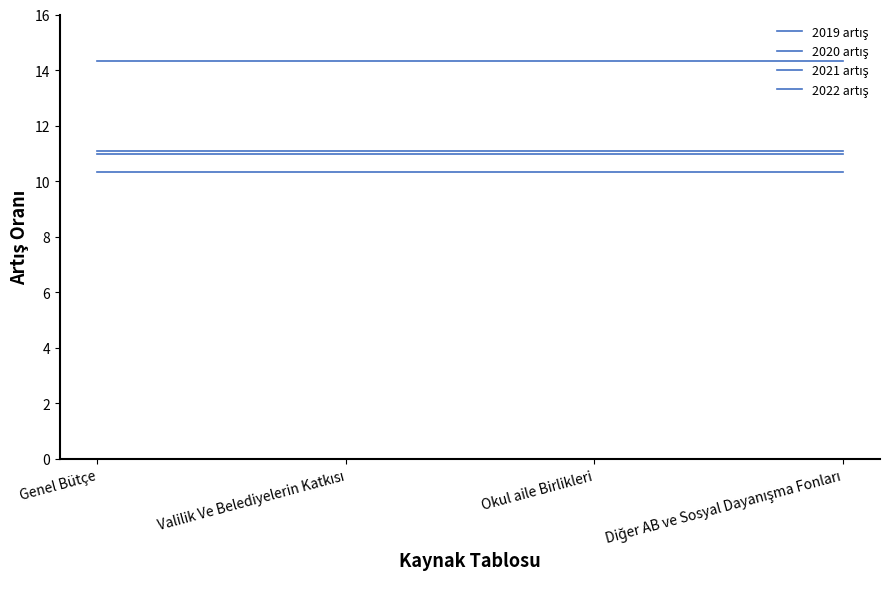

Does the chart display data point markers on the line(s)?

No